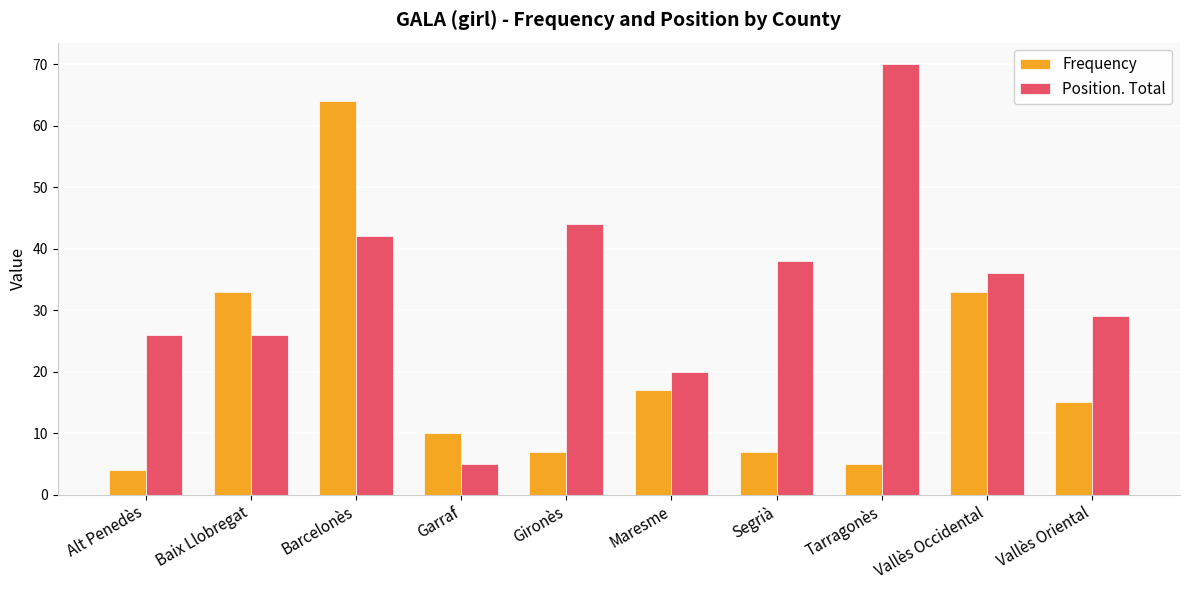

What is the difference between the second highest and second lowest values in the Position. Total series?

24